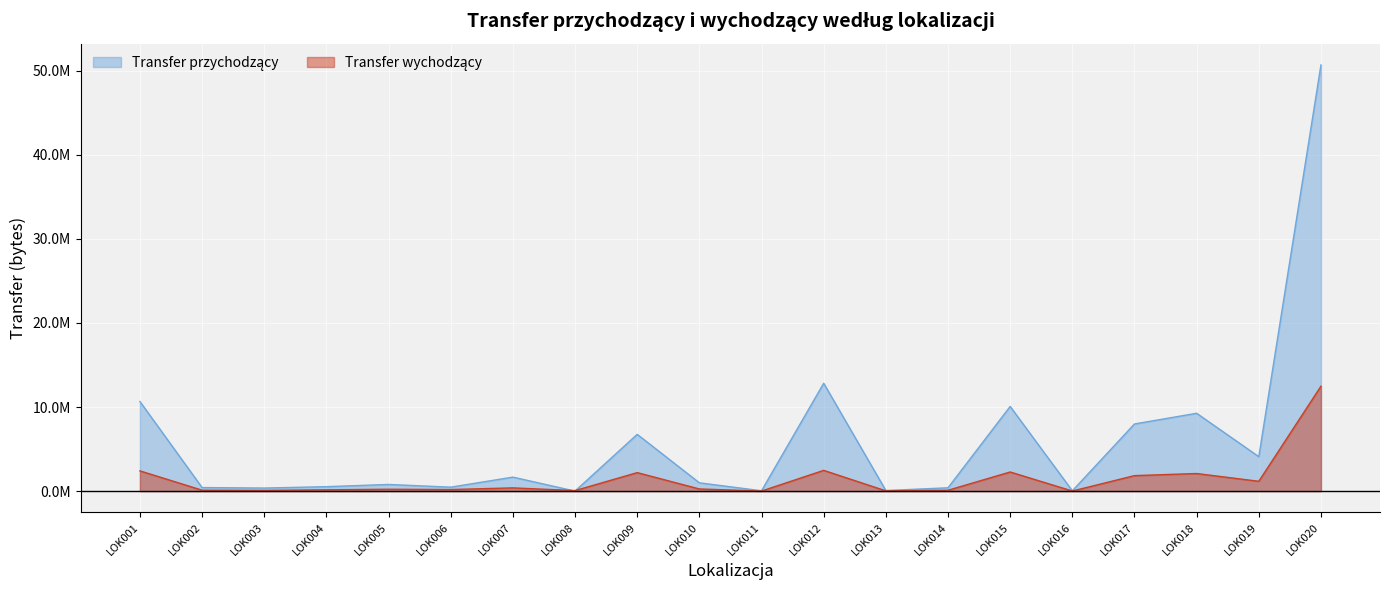

What is the smallest value displayed?

5440